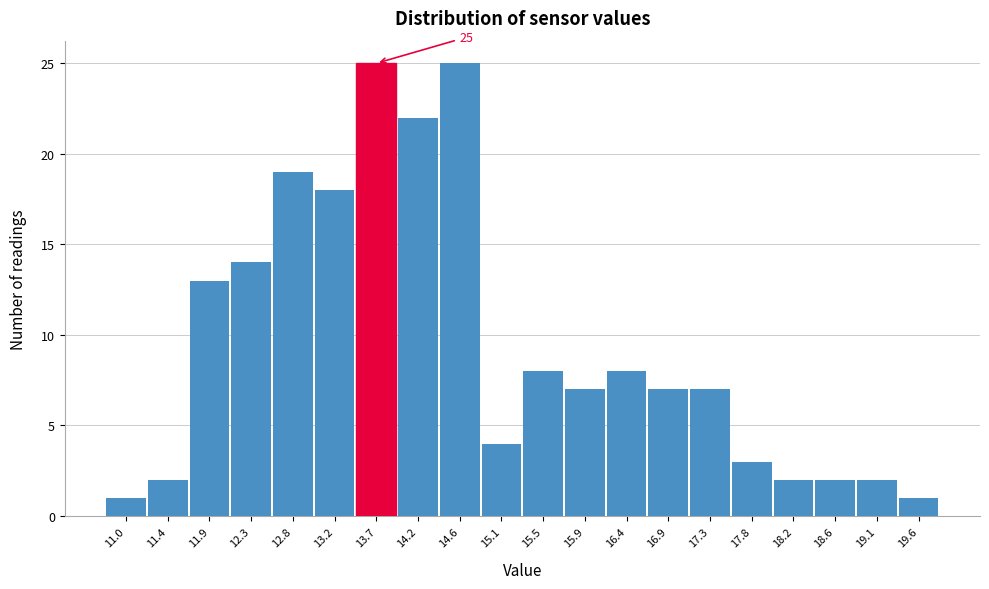

Reading left to right, extract all data points from this chart.

1	2	13	14	19	18	25	22	25	4	8	7	8	7	7	3	2	2	2	1